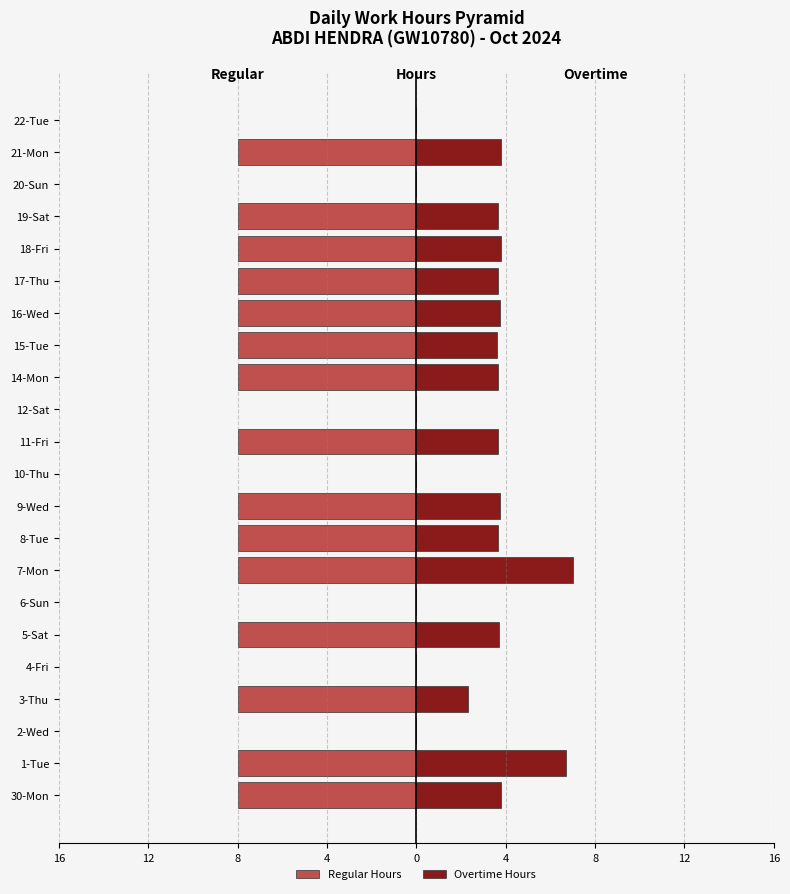

True or false: Regular Hours has a value of 5.3 at 6-Sun.

False